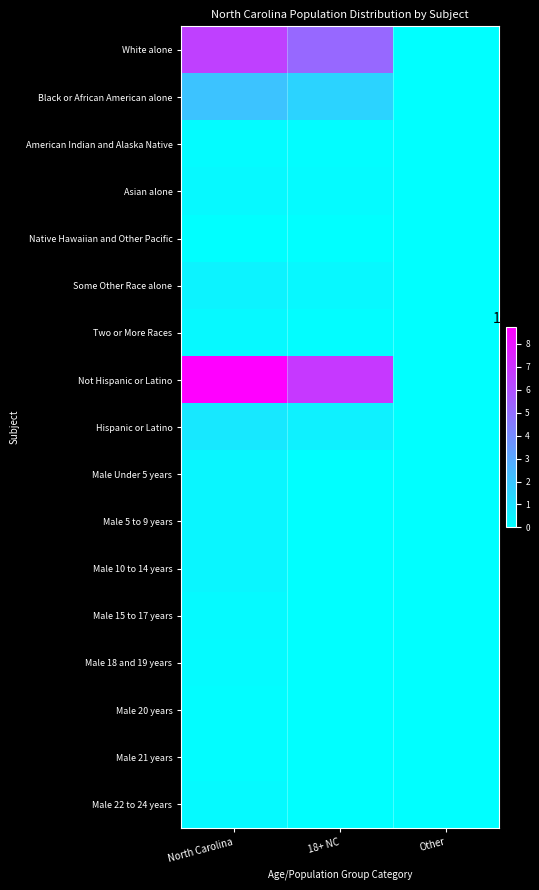

At which category does the chart reach its peak across all series?

North Carolina